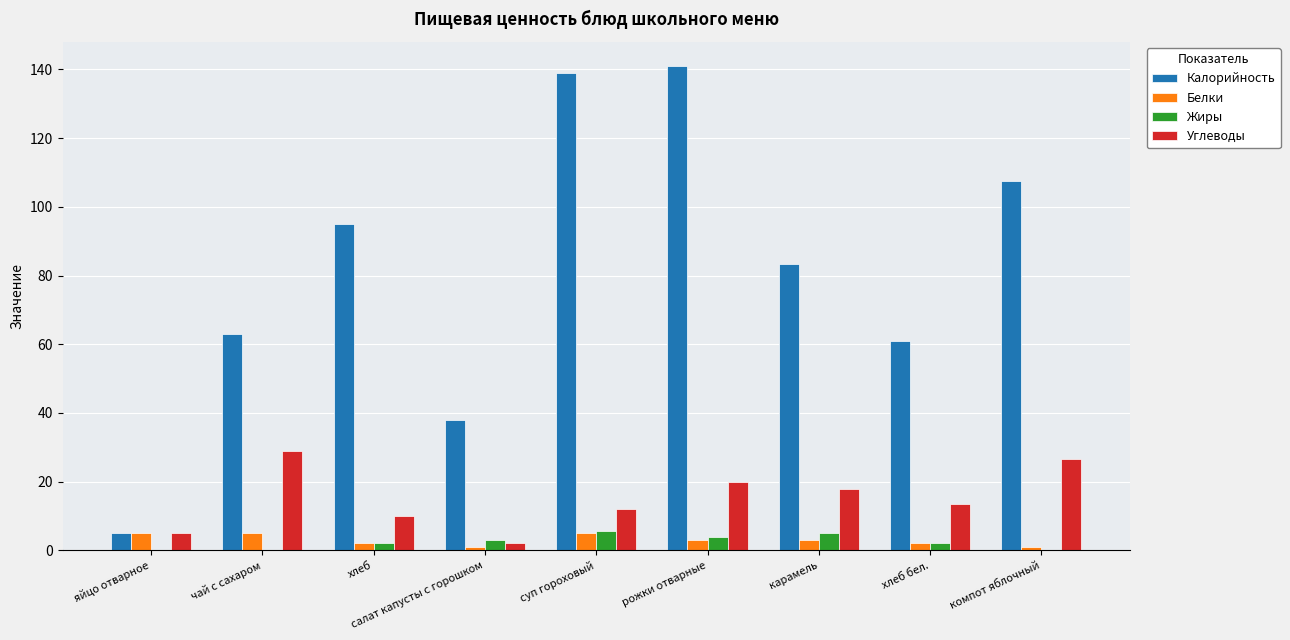

What is the approximate value of Калорийность at чай с сахаром?

63.0